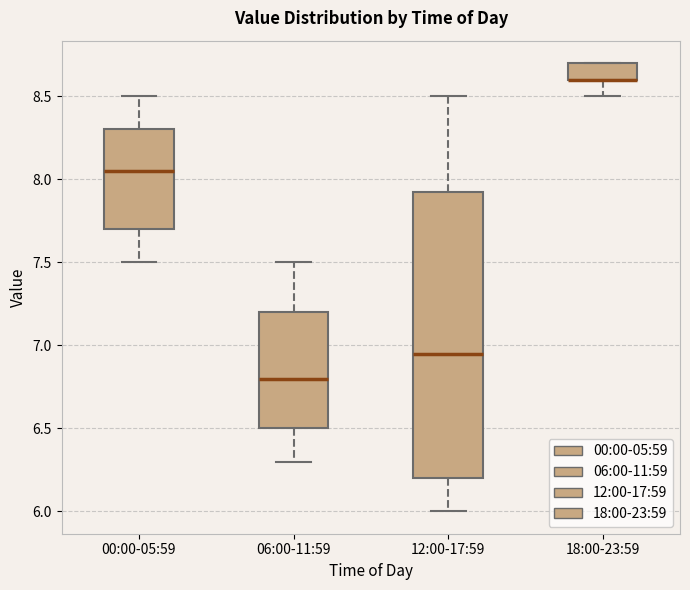

Reading left to right, transcribe this box plot: for each box, give where its median line is, the range the box spans, and where its two whiskers end, as read against the y-axis. The values are not printed on the chart, so give them approximately, as read against the axis.

00:00-05:59: median 8.05, box 7.70 to 8.30, whiskers 7.50 to 8.50
06:00-11:59: median 6.80, box 6.50 to 7.20, whiskers 6.30 to 7.50
12:00-17:59: median 6.95, box 6.20 to 7.95, whiskers 6.00 to 8.50
18:00-23:59: median 8.60 (drawn on the box's lower edge), box 8.60 to 8.70, whiskers 8.50 to 8.70